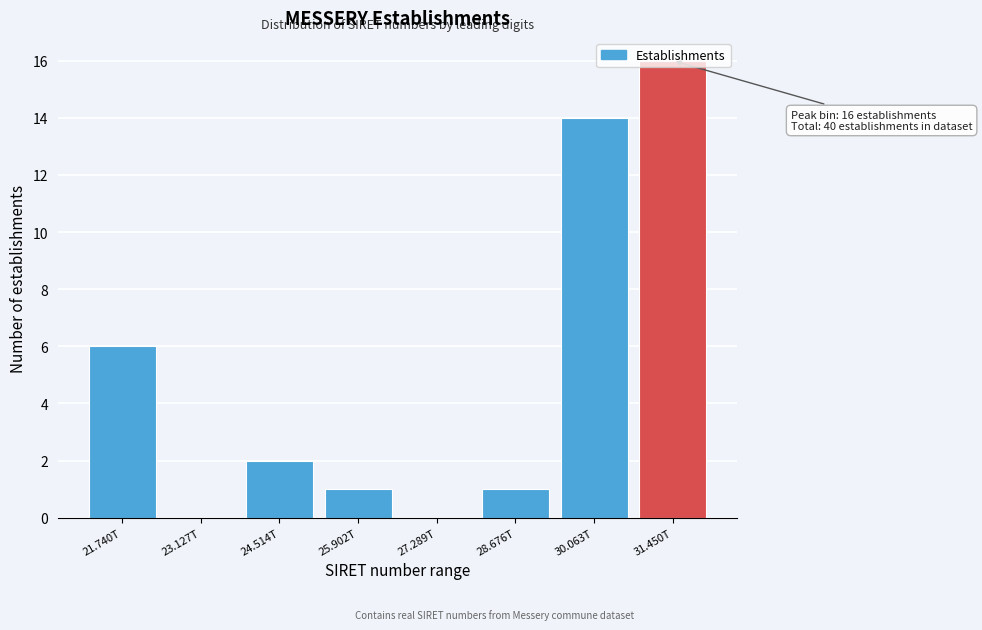

Where is the data nearest to the value 8?

21.740T